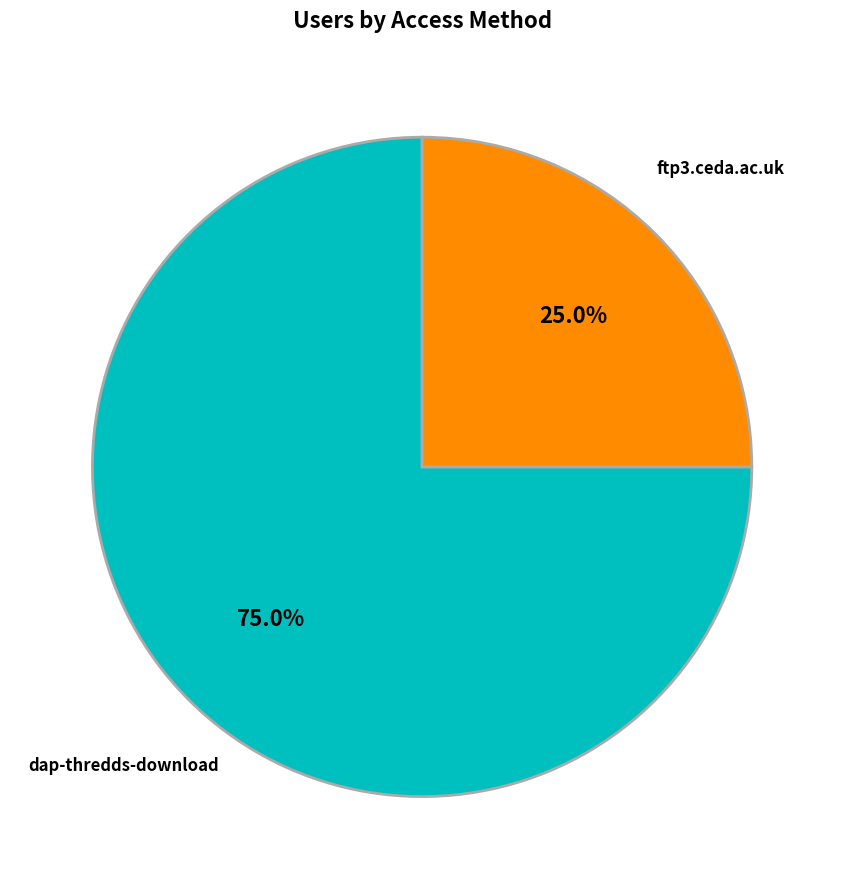

Is there any slice that represents more than half of the pie?

Yes